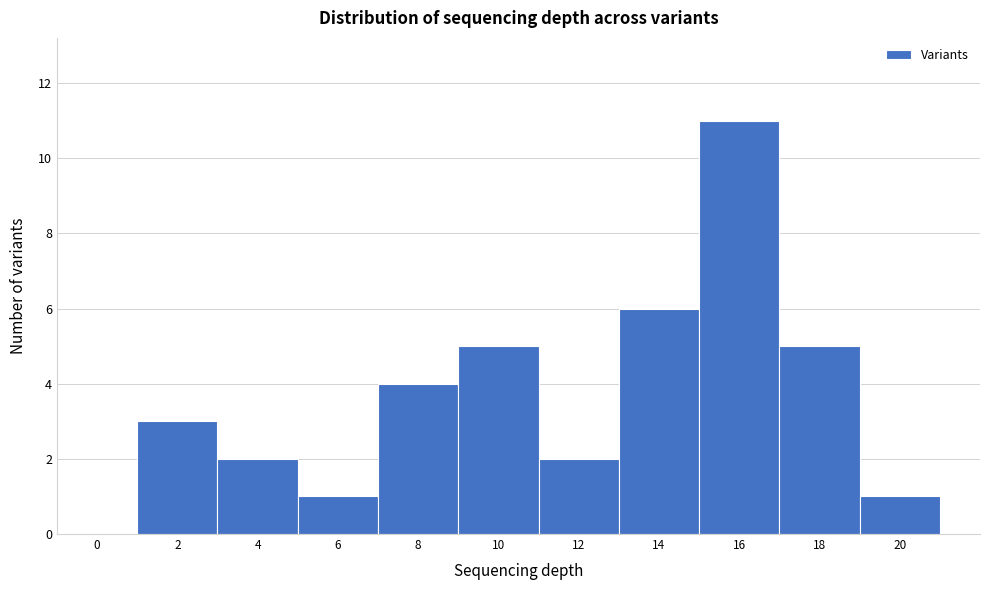

Reading right to left, what are all the values shown in this chart?

20=1	18=5	16=11	14=6	12=2	10=5	8=4	6=1	4=2	2=3	0=0